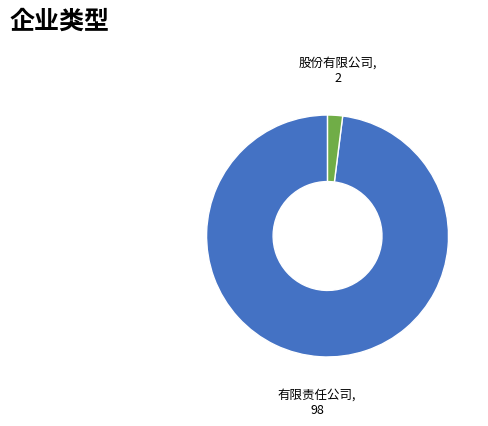

Count the number of slices in the pie.

2